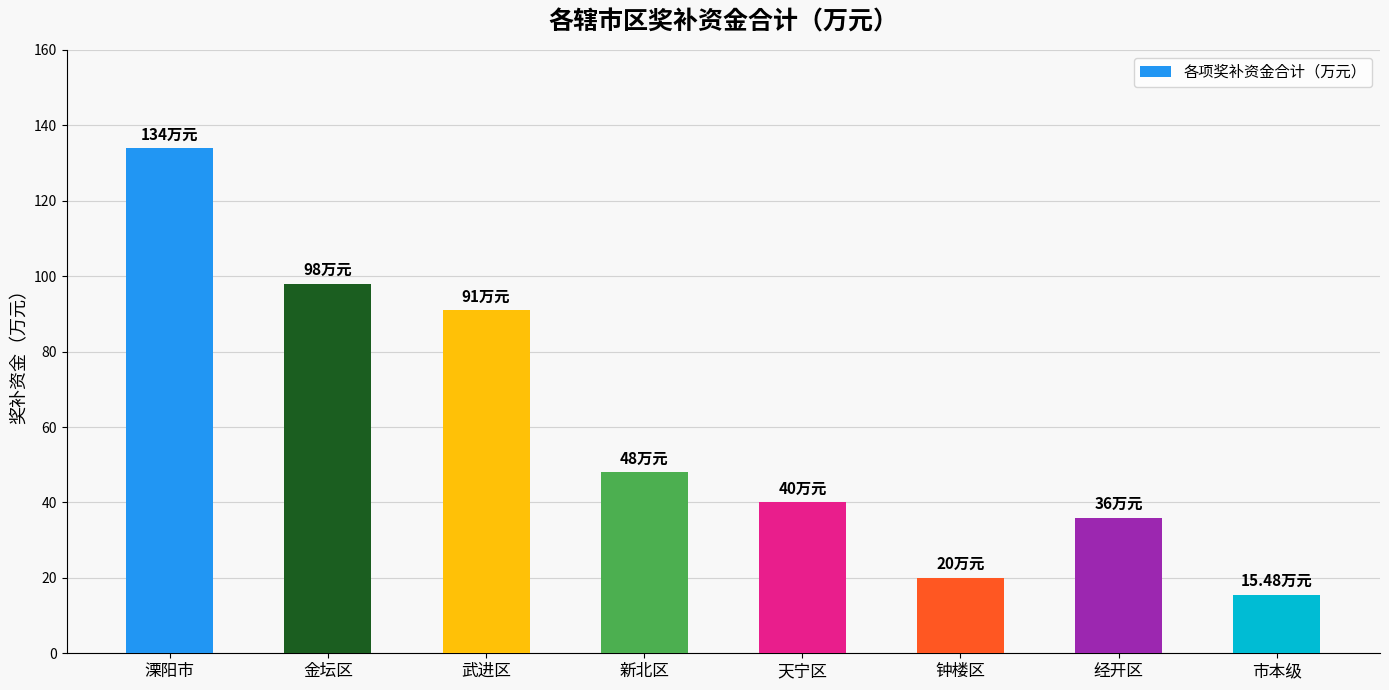

The value at 钟楼区 is 9.1. True or false?

False